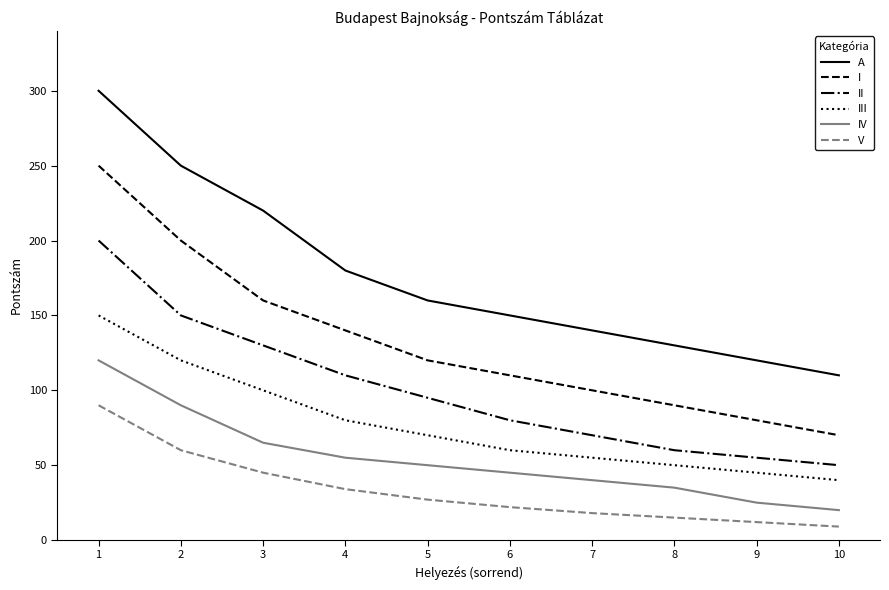

True or false: III and V intersect in this chart.

False